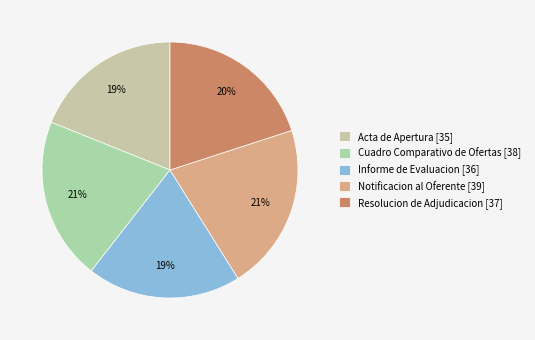

To the nearest percent, what portion does Resolucion de Adjudicacion represent?

20%